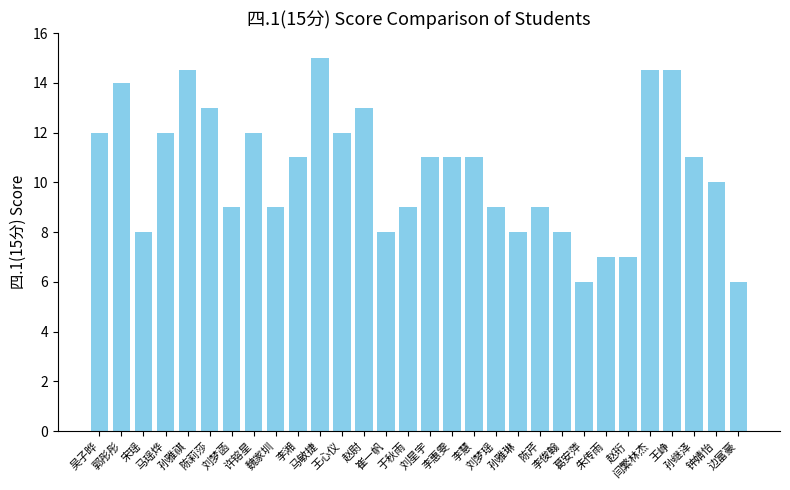

Count the values in the range 8 to 12.

19